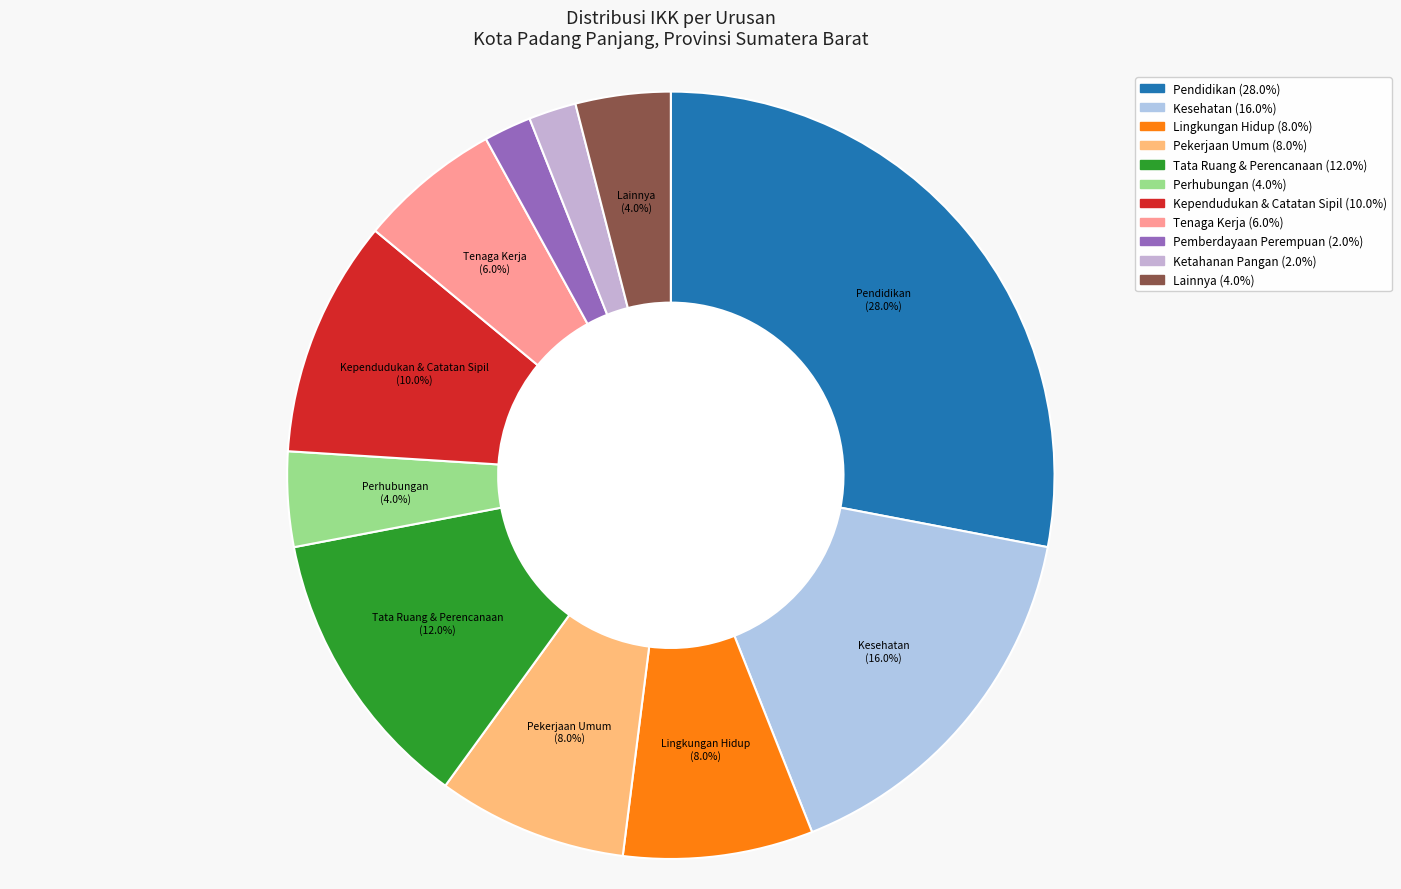

To the nearest percent, what percentage of the pie is Pemberdayaan Perempuan?

2%